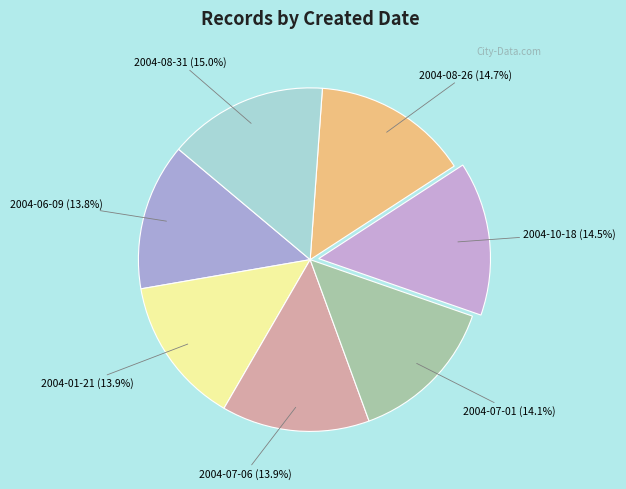

How many slices are in this pie chart?

7